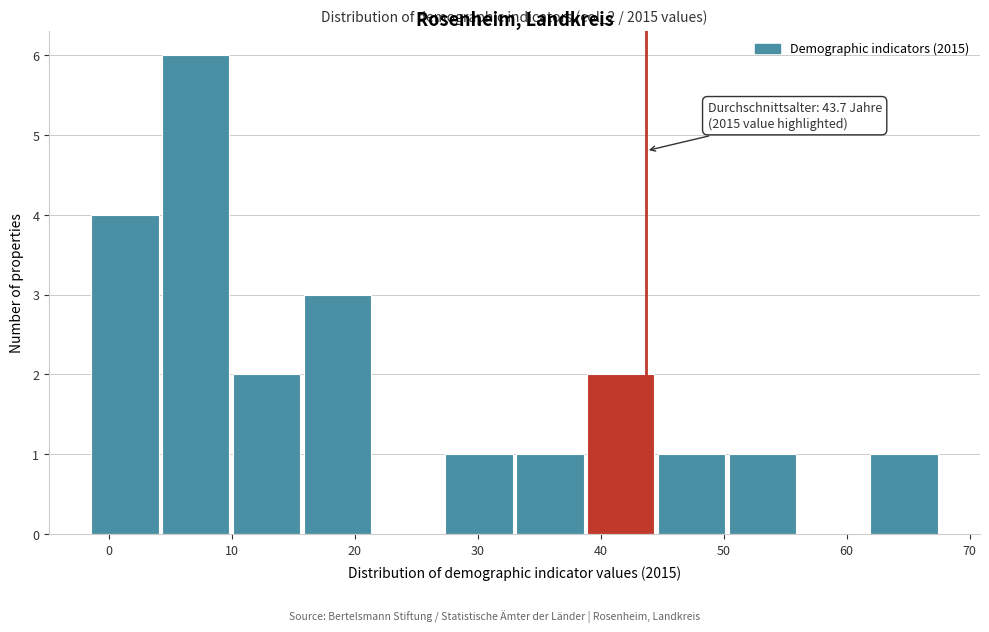

Over which range of the x-axis is the bar tallest?

4 to 10